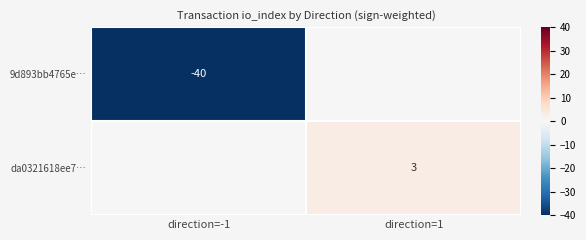

What is the difference between the highest and lowest values at direction=-1?

40